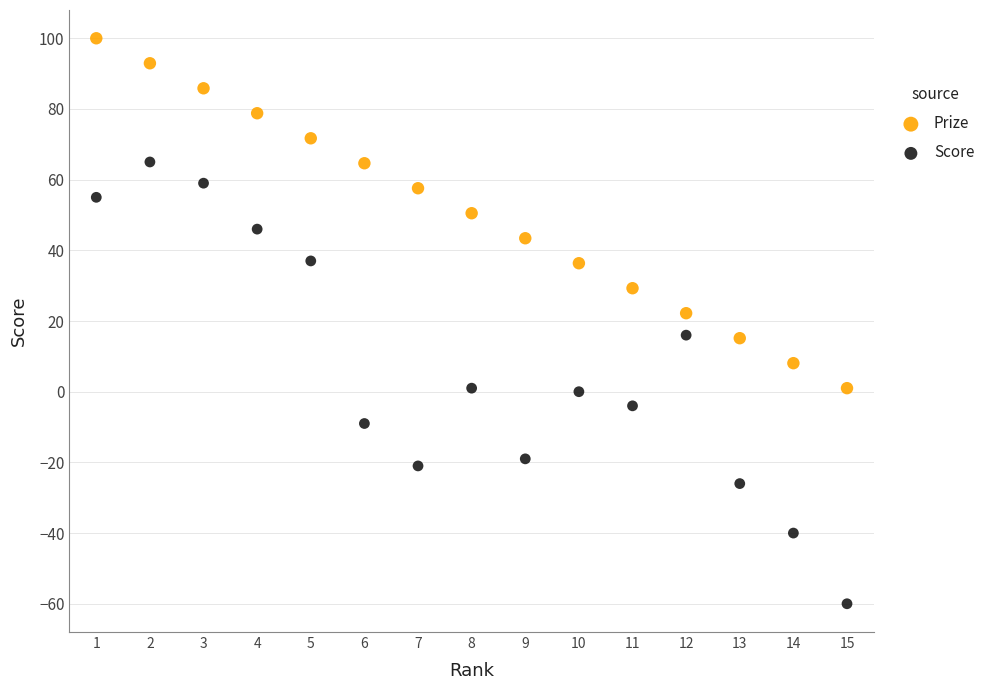

Which series contains the lowest Y value?

Score